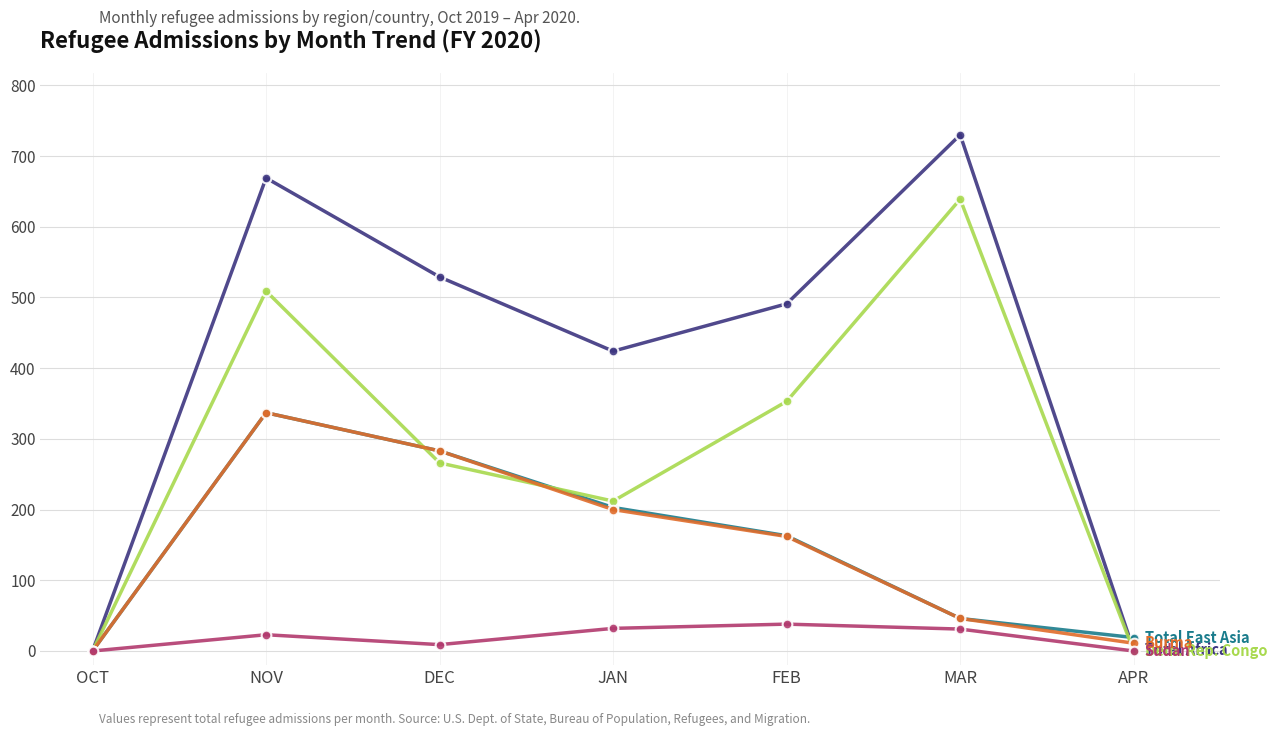

What is the label of the 4th point from the right?

JAN